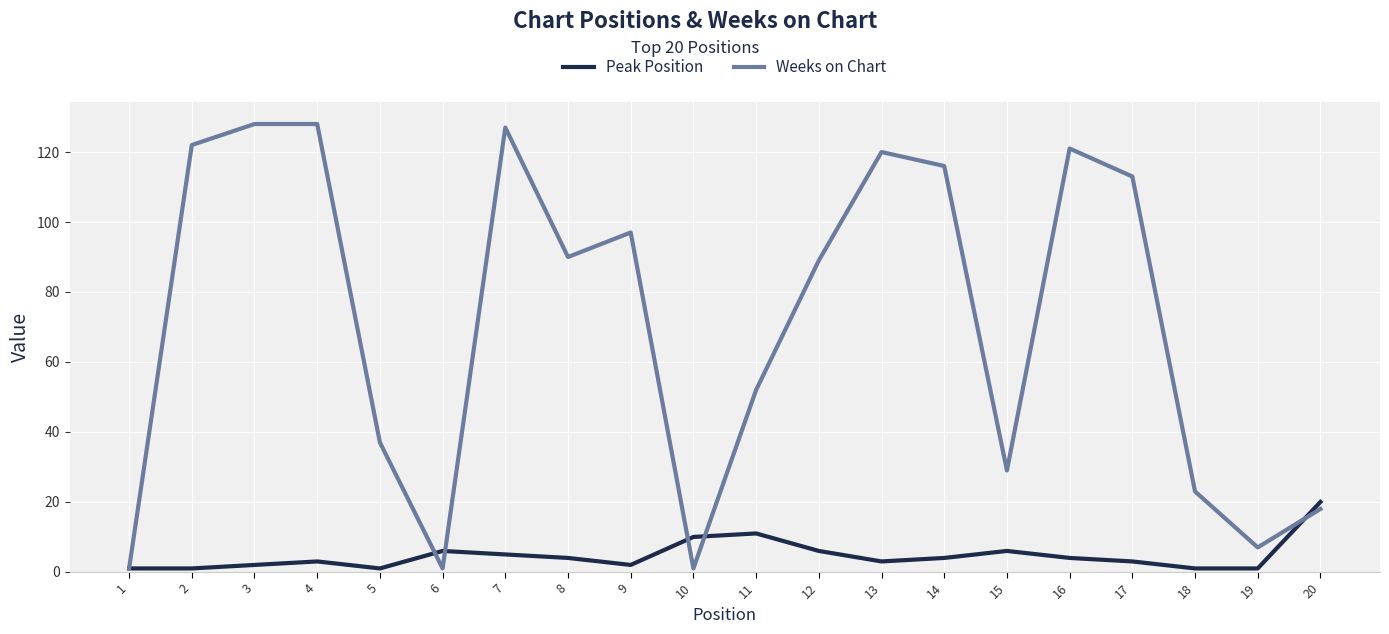

Rank the series at 19 from highest to lowest value.

Weeks on Chart, Peak Position